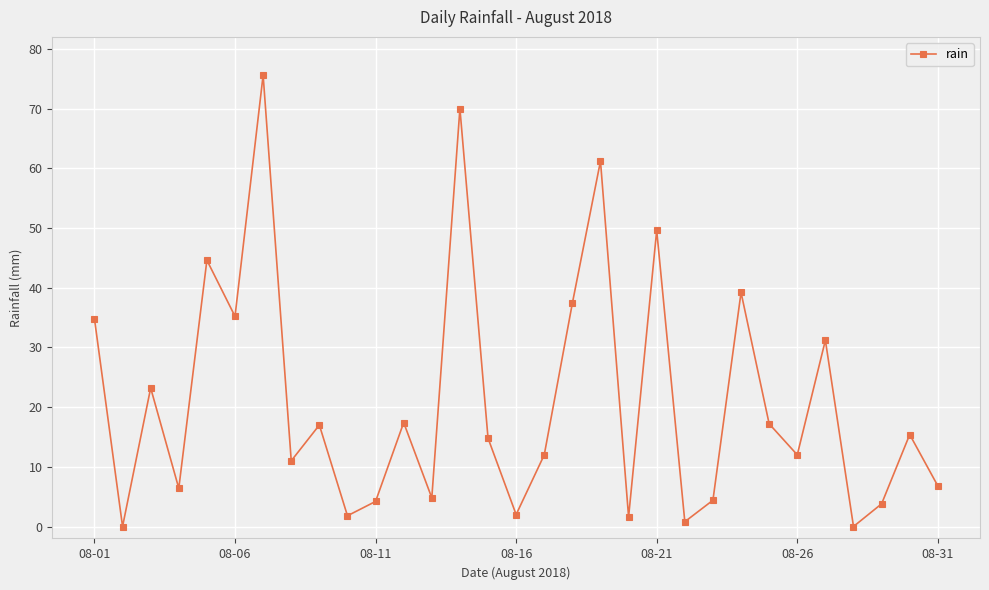

How many interior local valleys (lower than both neighbors) does the data have?

11